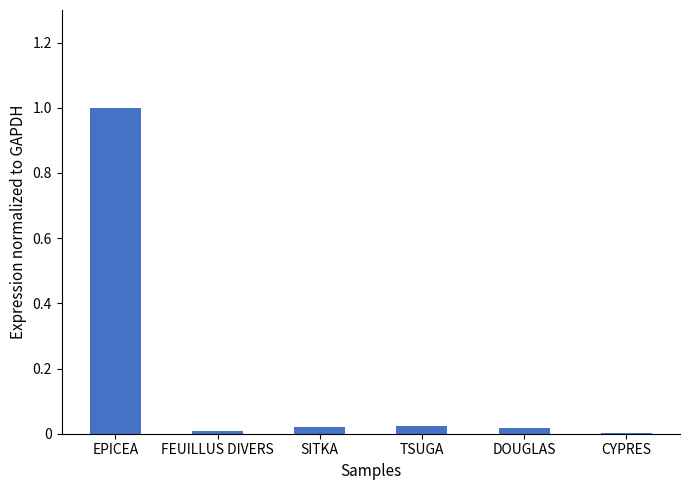

The chart shows a value of 0.0 at SITKA. True or false?

True